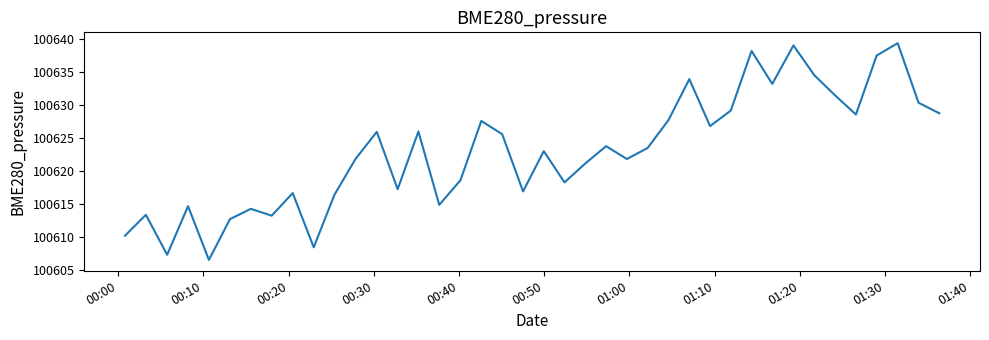

What is the greatest value displayed?

100639.3